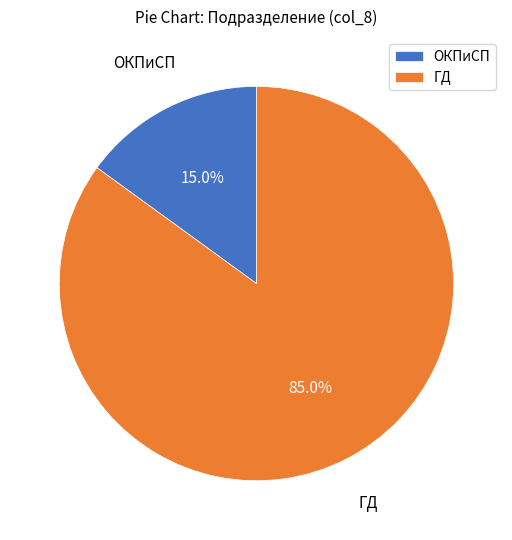

Combined, what portion of the pie is ОКПиСП and ГД?

100.0%